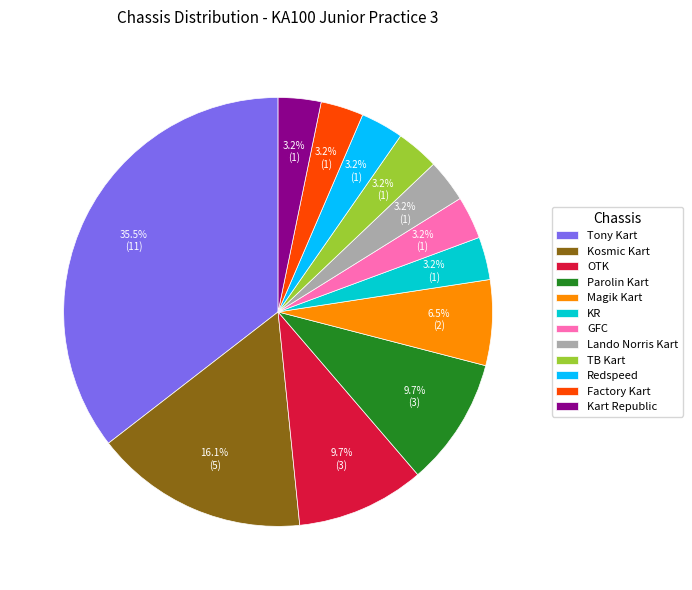

Count the number of slices in the pie.

12